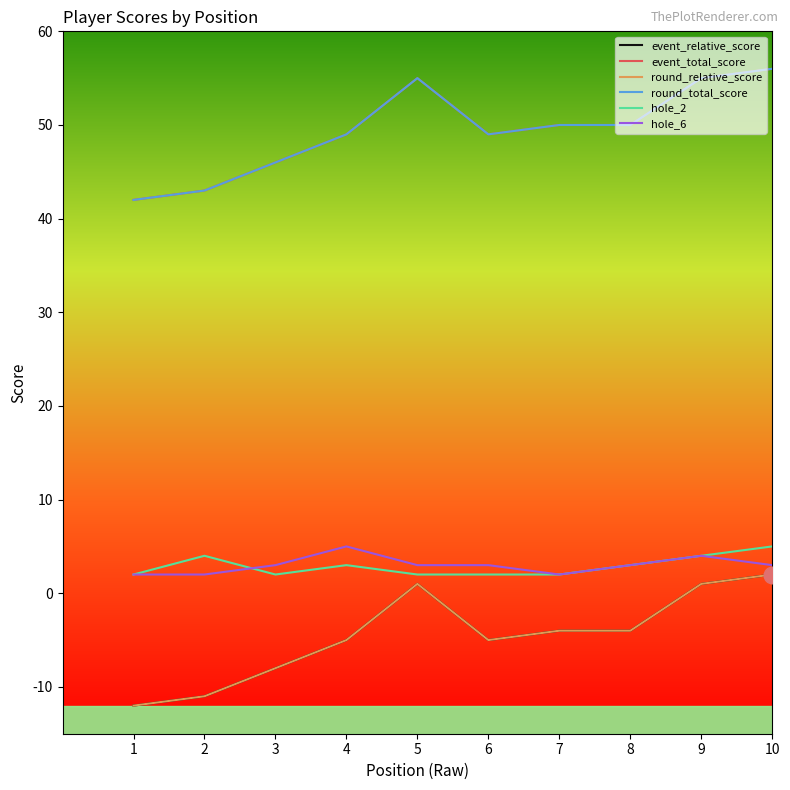

Does the chart display data point markers on the line(s)?

No